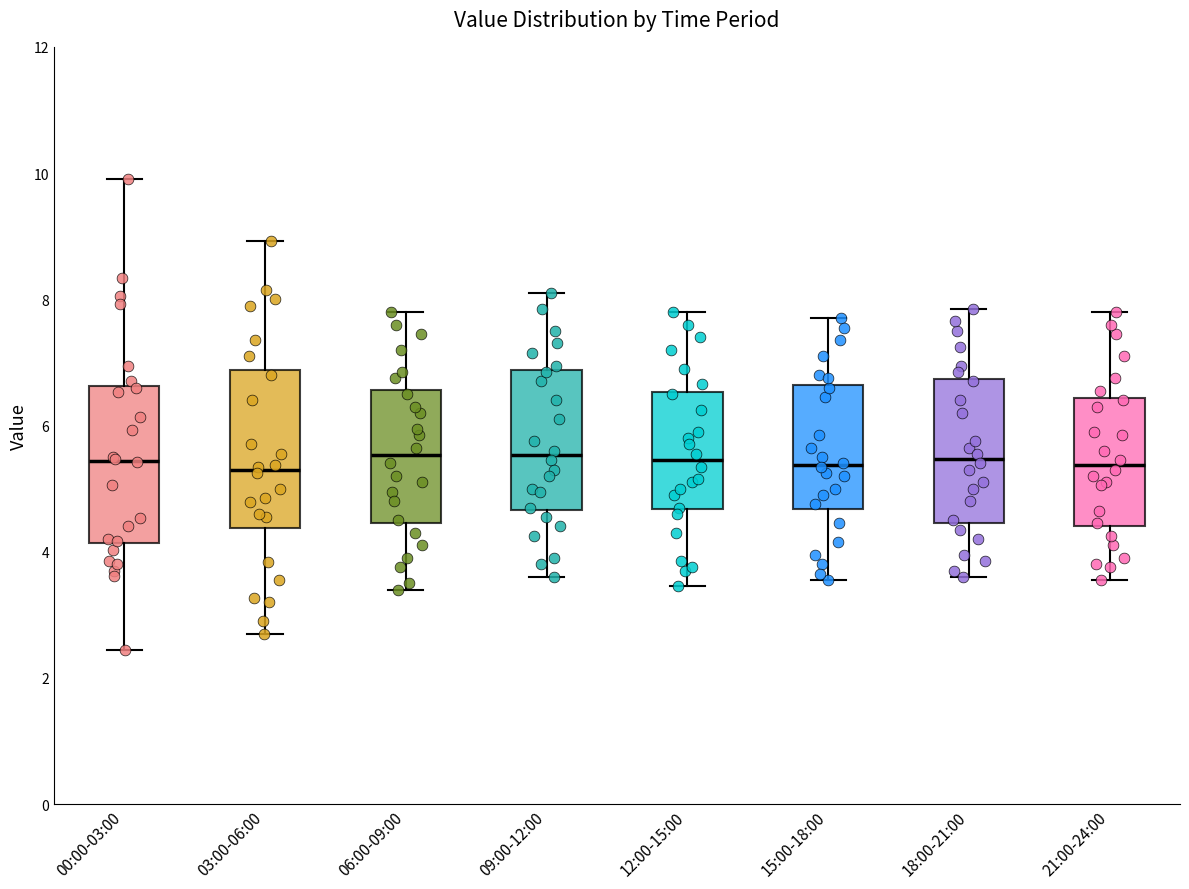

Where does the upper whisker of the box for 03:00-06:00 end on the y-axis? The values are not printed on the chart, so give them approximately, as read against the axis.

9.0